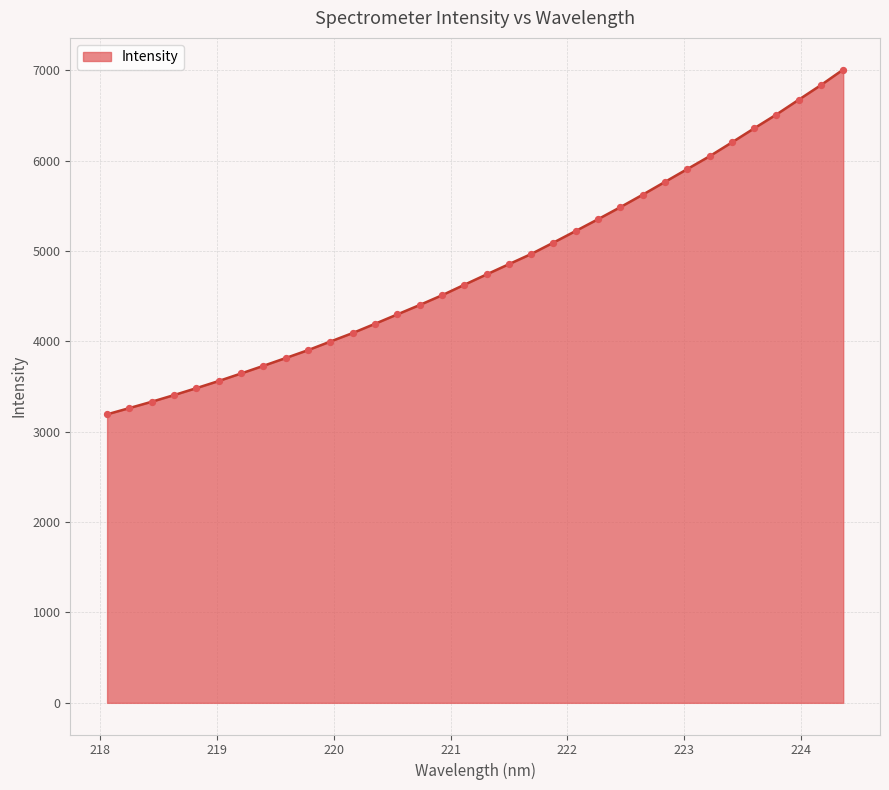

What is the smallest value displayed?

3191.9